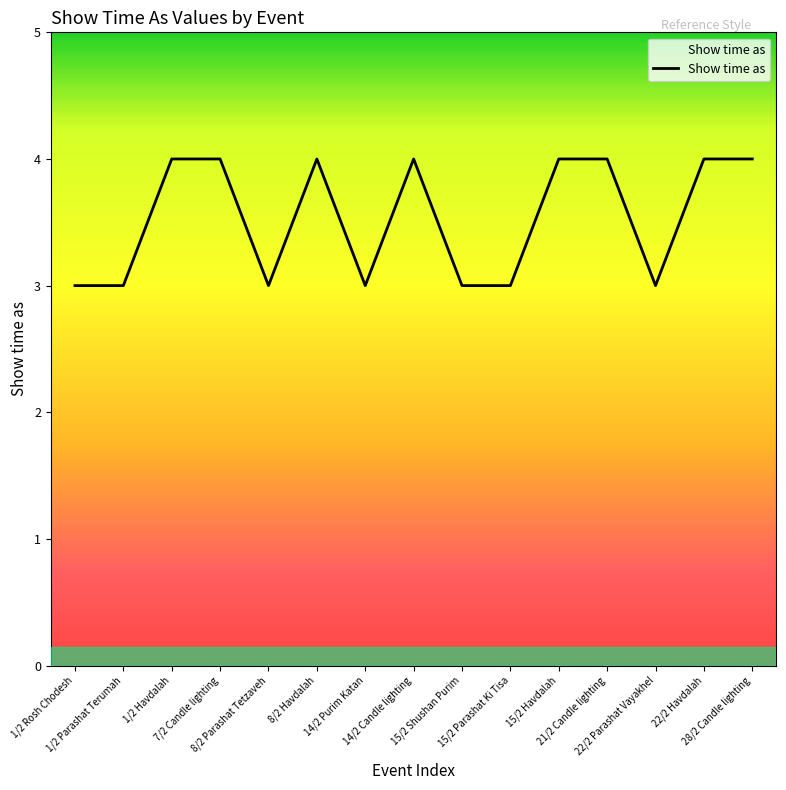

What is the maximum value shown in the chart?

4